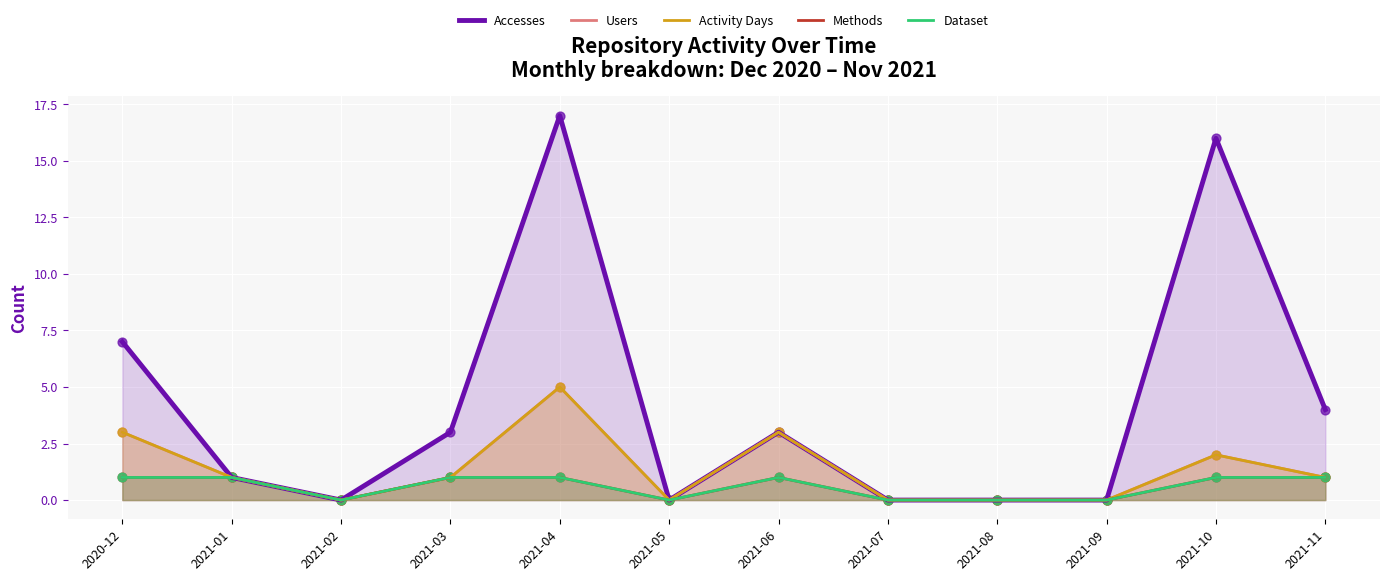

Is the value of Activity Days at 2021-08 greater than the value of Methods at 2021-02?

No